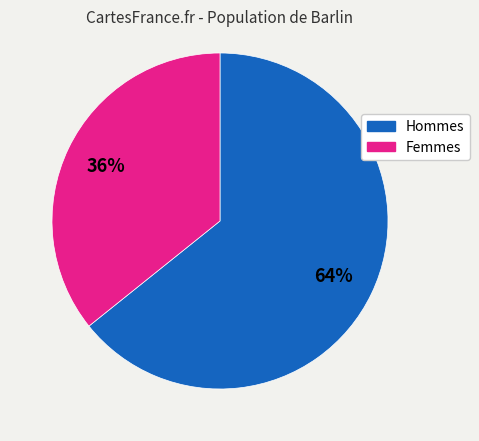

To the nearest percent, what is the average slice percentage?

50%